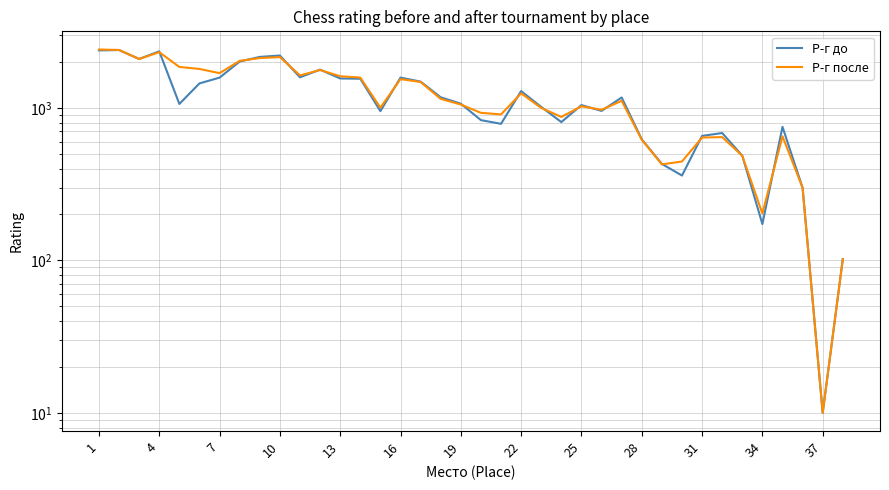

Reading left to right, list all the values displayed in this chart.

Р-г до: 2381	2395	2092	2348	1061	1447	1579	2012	2159	2204	1587	1781	1559	1553	952	1579	1487	1173	1065	831	786	1289	1014	807	1043	955	1170	622	429	360	655	684	486	173	751	299	10	102
Р-г после: 2414	2397	2092	2319	1855	1800	1689	2034	2122	2154	1633	1771	1612	1580	1003	1544	1478	1145	1052	928	906	1245	999	872	1025	971	1113	618	426	445	639	643	485	203	651	299	10	102